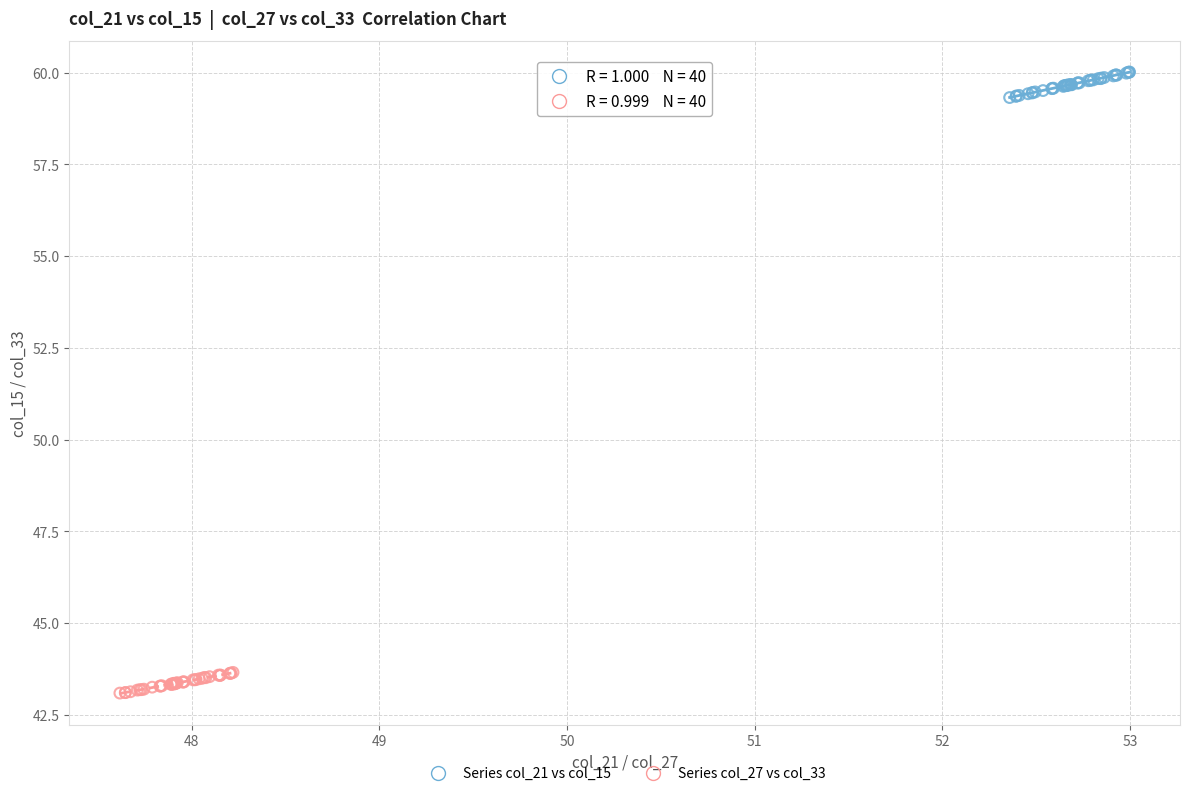

Which series contains the lowest Y value?

Series col_27 vs col_33